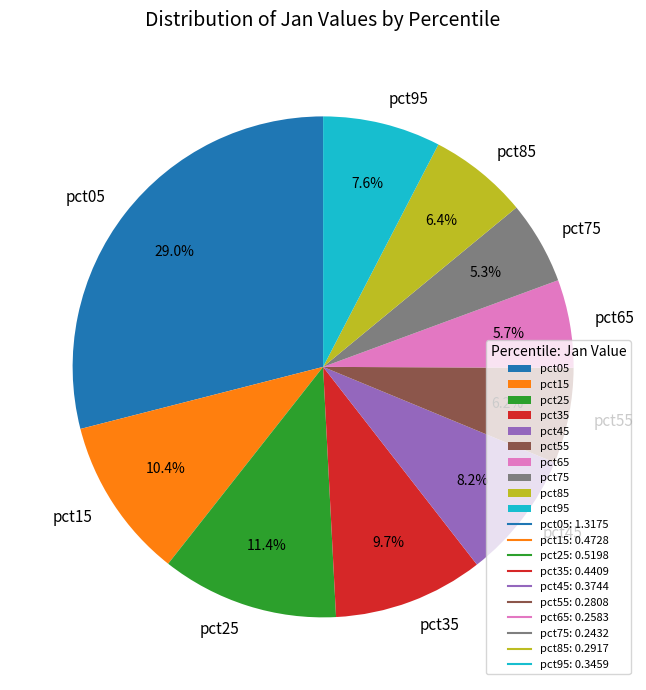

How many segments does this pie chart have?

10